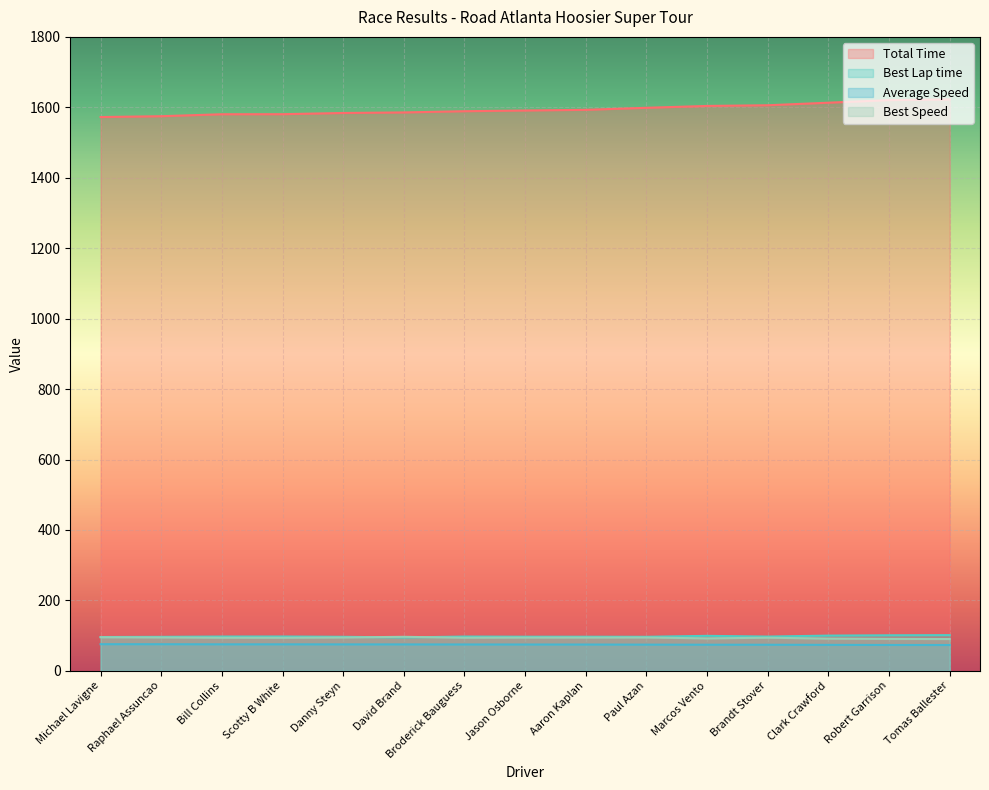

True or false: Best Lap time and Total Time intersect in this chart.

False